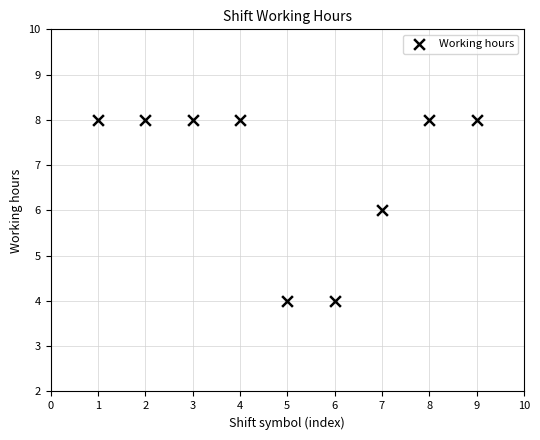

What is the average Y value?

7